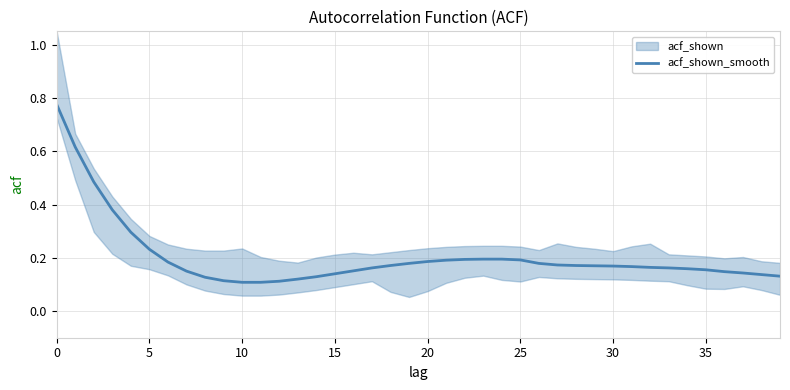

True or false: acf_shown_smooth has a value of 0.1 at 35.

False